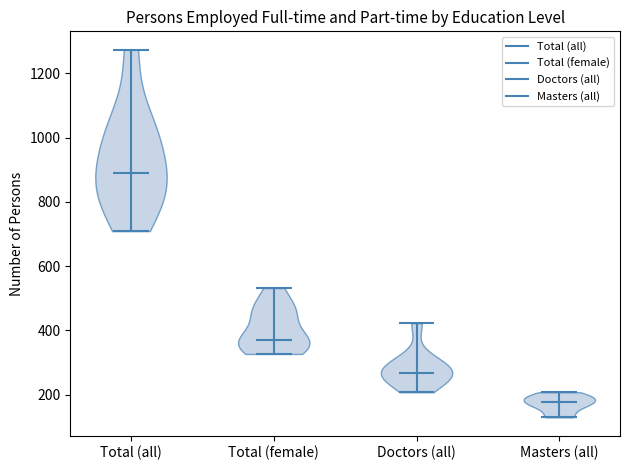

Where does the median line of the violin for Masters (all) sit on the y-axis? The values are not printed on the chart, so give them approximately, as read against the axis.

180